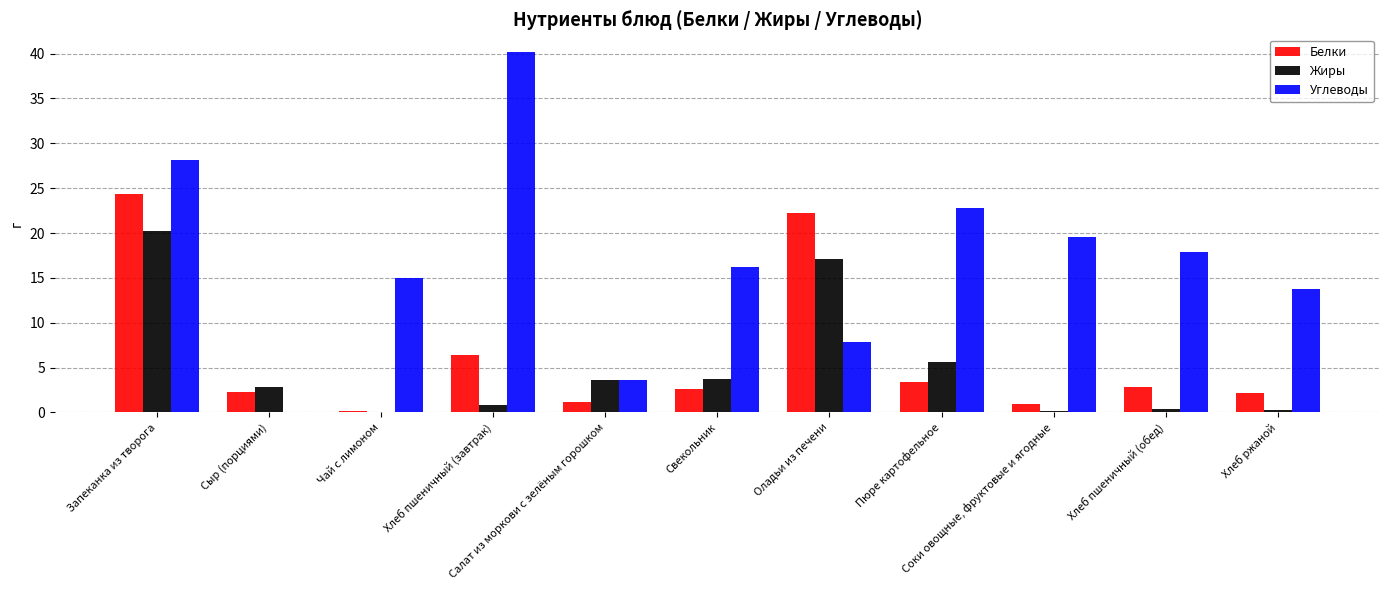

Which series has the largest total across all categories?

Углеводы